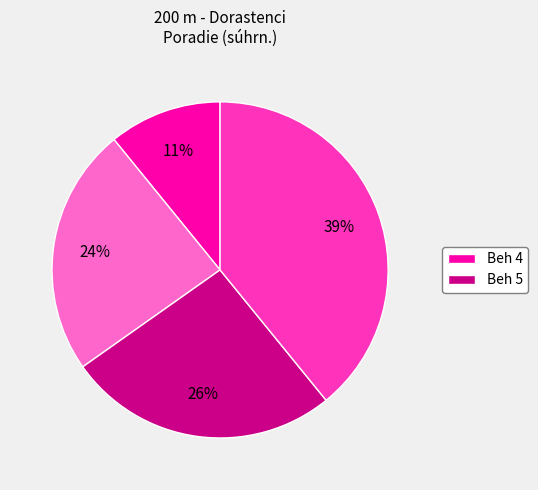

To the nearest percent, what is the average slice percentage?

25%